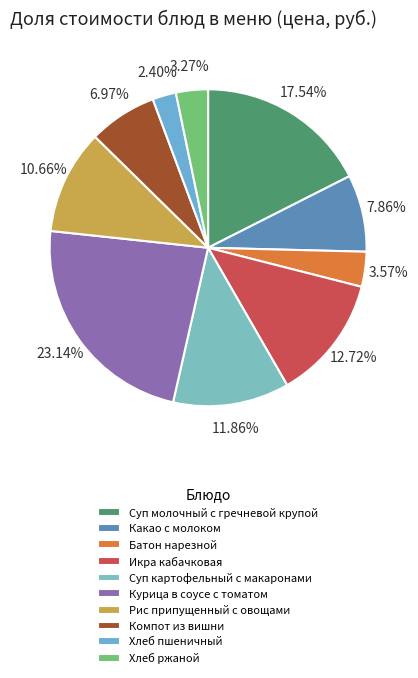

Is it true that Рис припущенный с овощами is 11% of the pie?

True